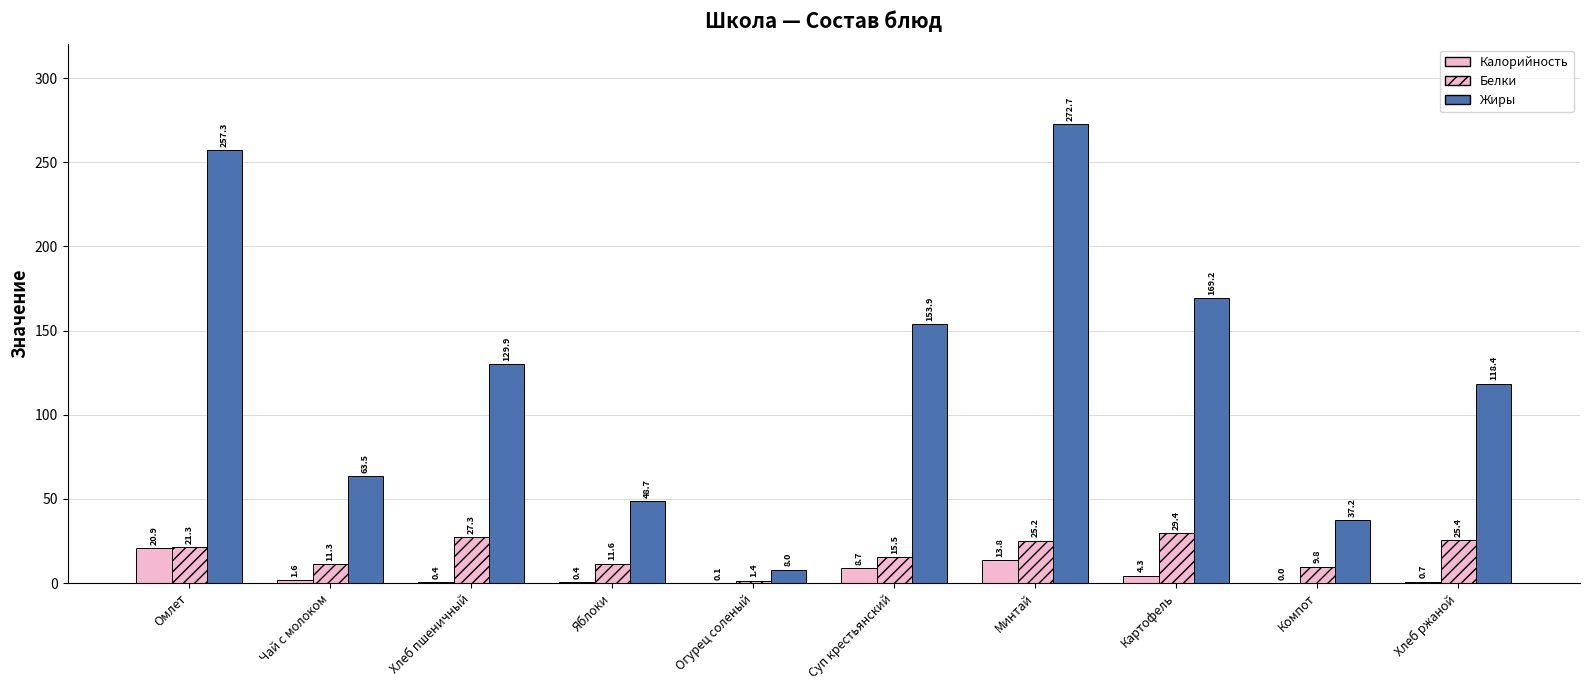

Reading left to right, what are all the values shown in this chart?

Калорийность: 20.9	1.6	0.4	0.4	0.1	8.7	13.8	4.3	0.0	0.7
Белки: 21.3	11.3	27.3	11.6	1.4	15.5	25.2	29.4	9.8	25.4
Жиры: 257.3	63.5	129.9	48.7	8.0	153.9	272.7	169.2	37.2	118.4